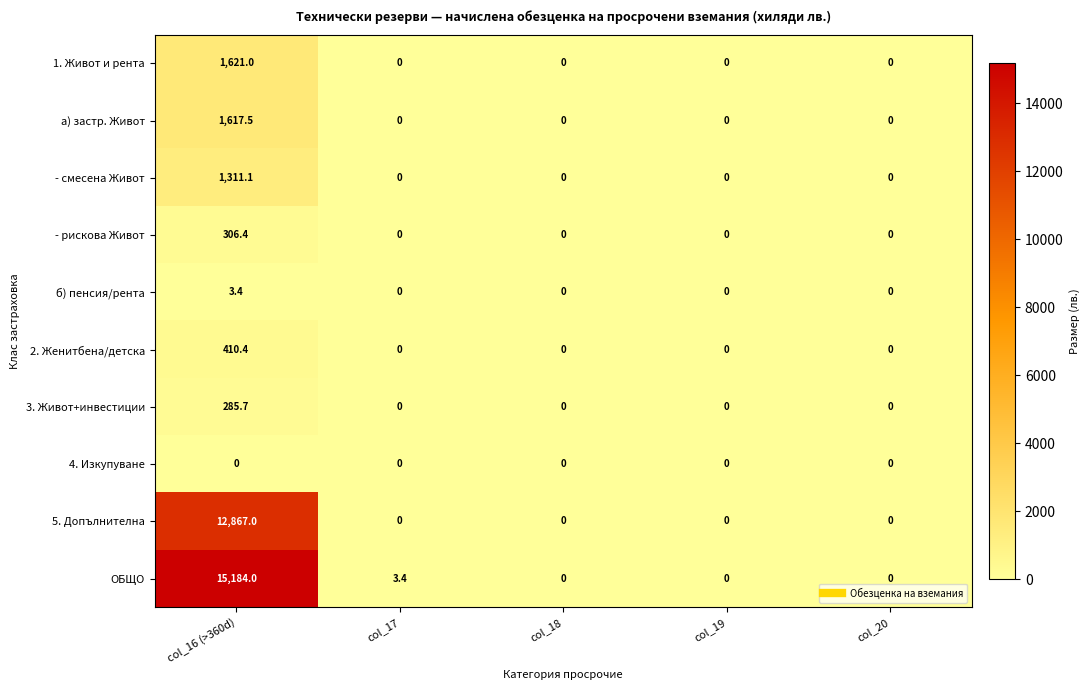

At how many categories does at least one series exceed 3591?

1